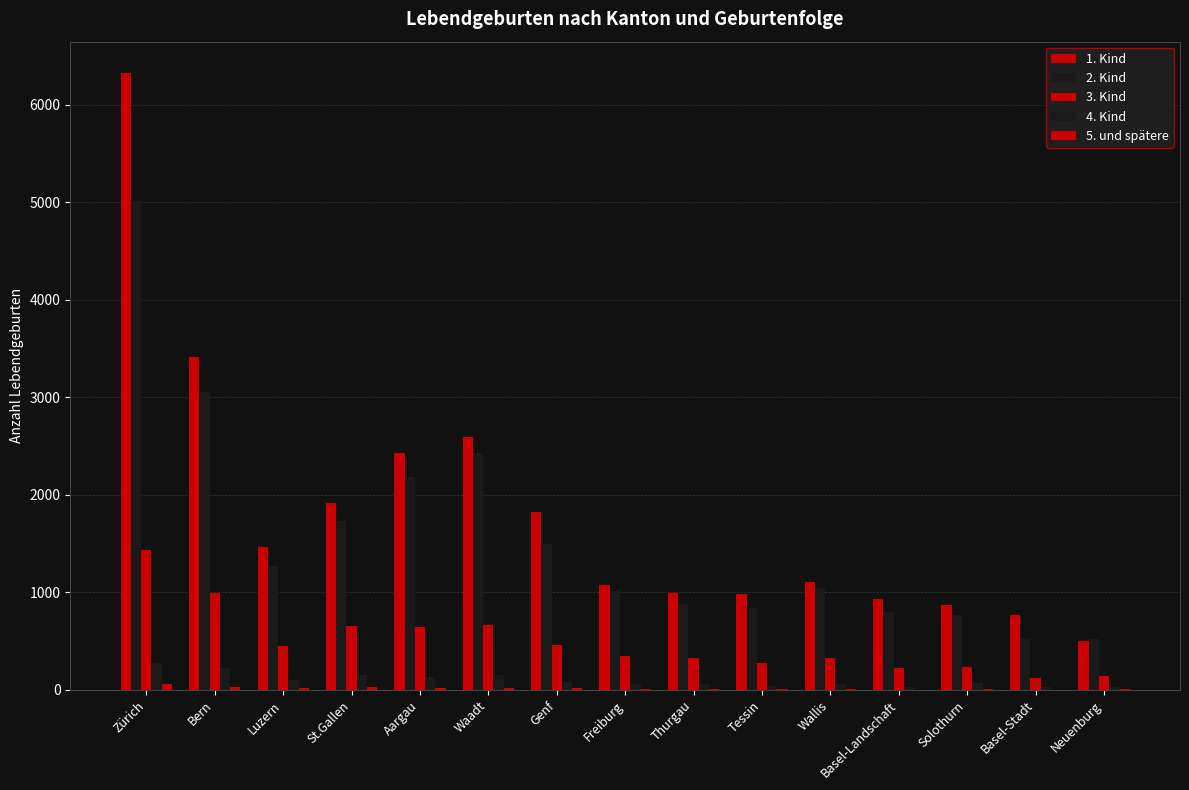

How many groups of bars are there?

15